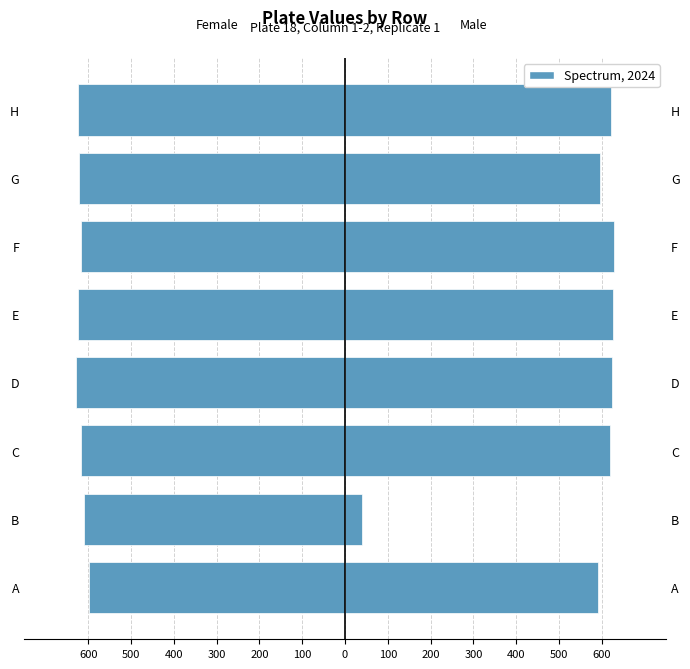

The value at E is -622.8. True or false?

True